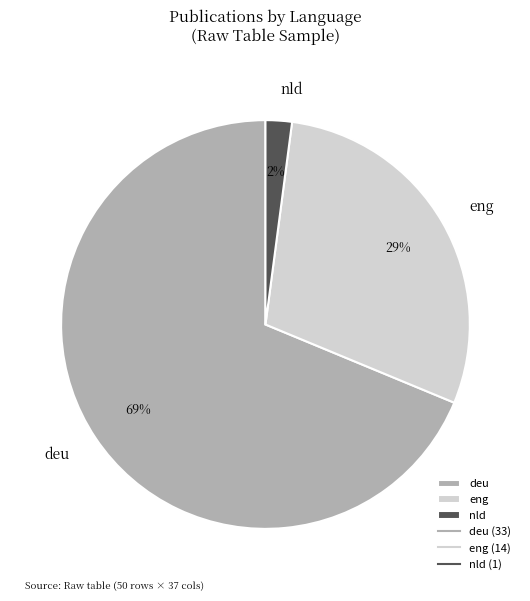

Which has a higher value, eng or nld?

eng